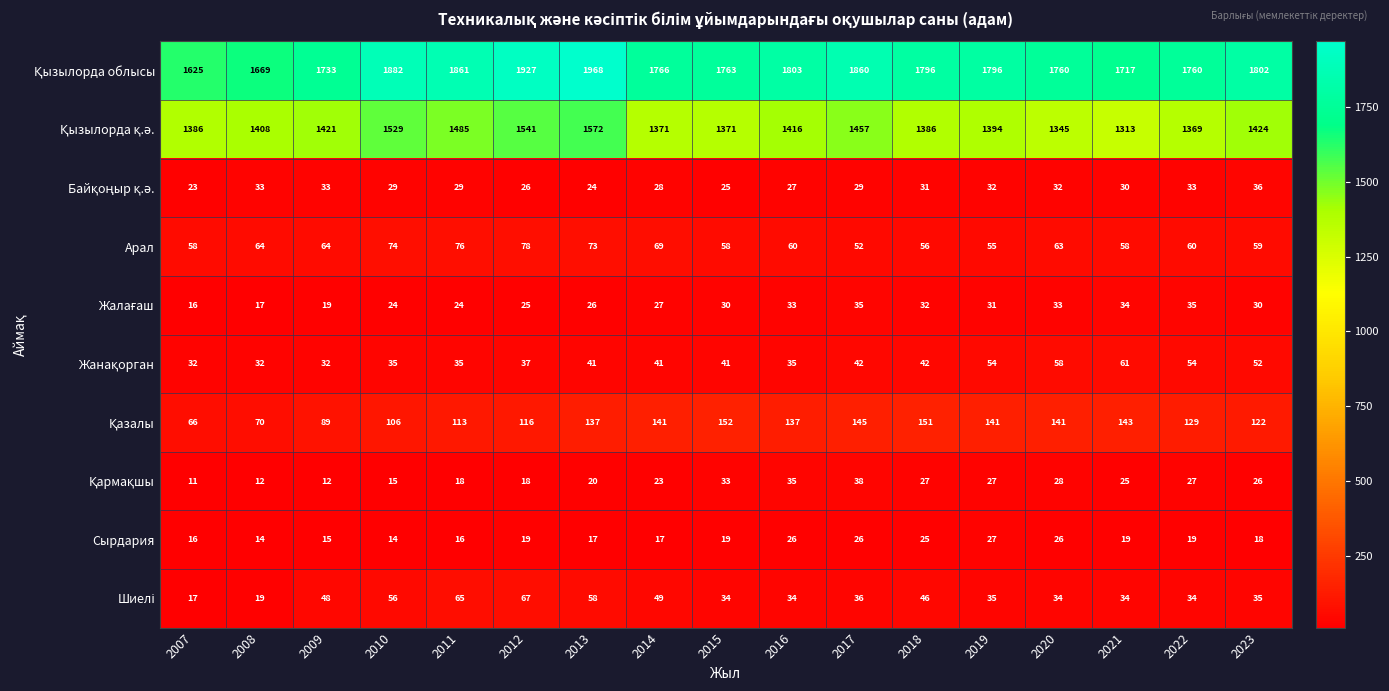

Which category has the lowest value across all series?

2007